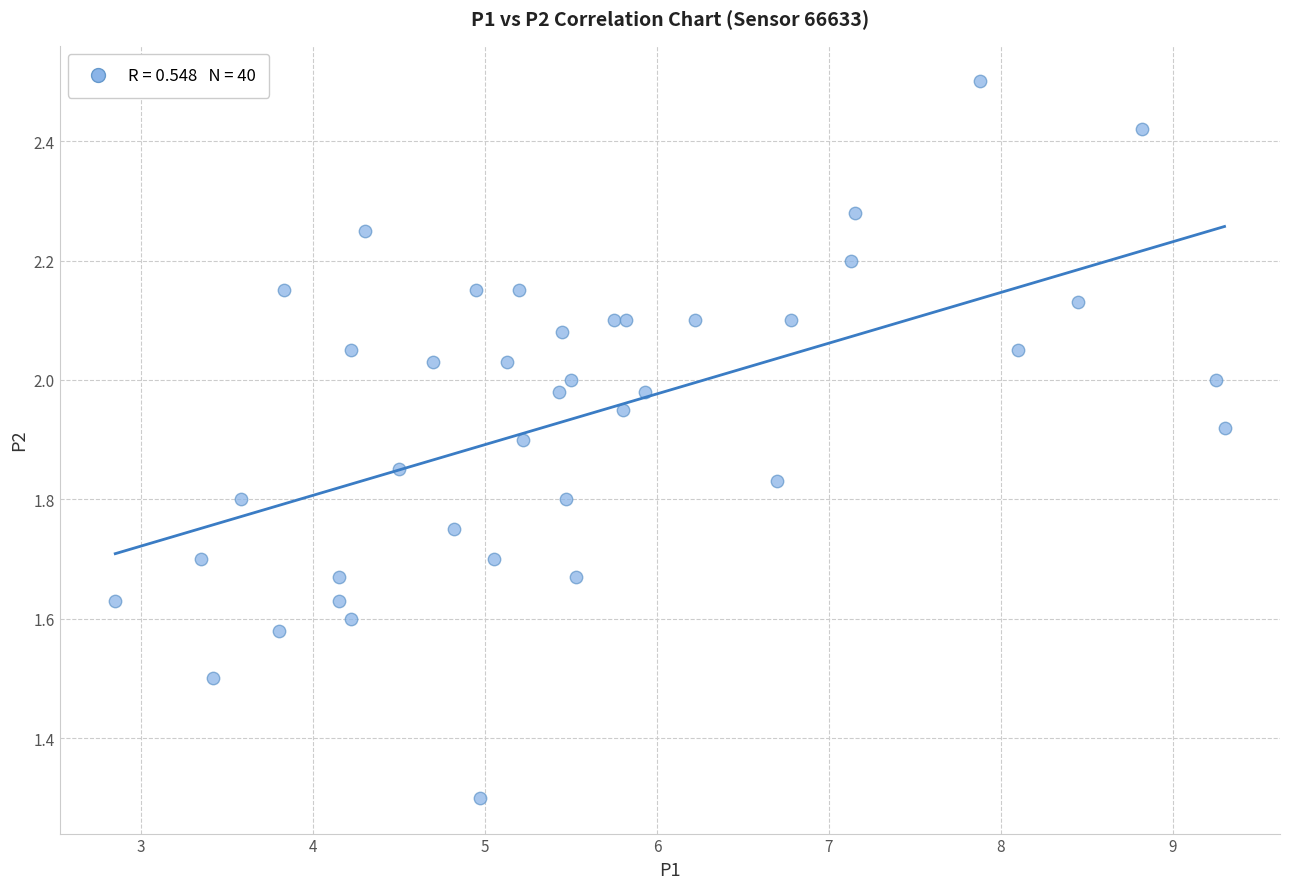

What Y value in the scatter plot is closest to 1?

1.3